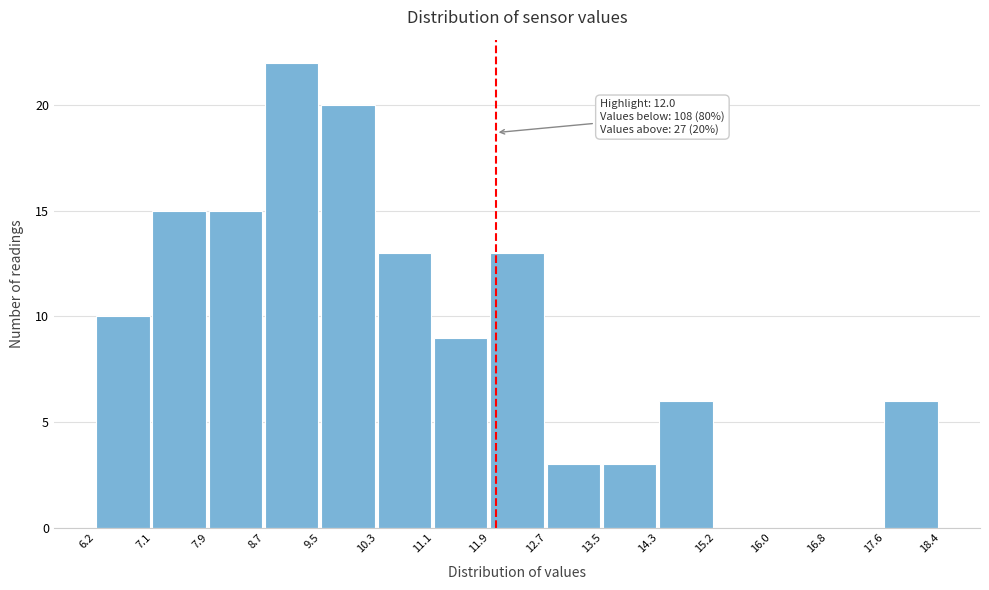

Which range on the x-axis has the tallest bar?

8.7 to 9.5